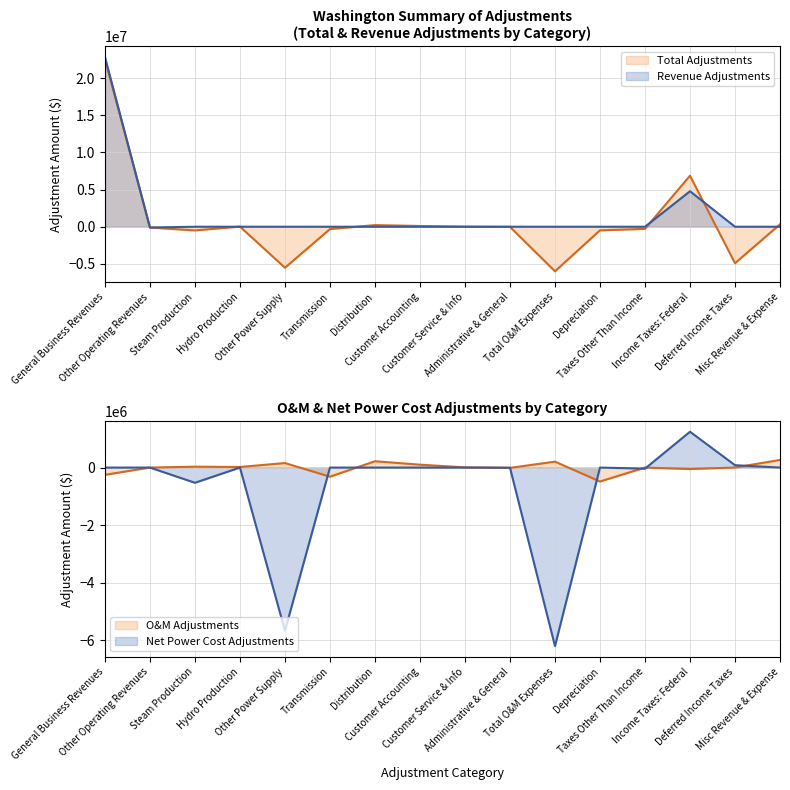

What are all the series names shown in the legend?

Total Adjustments, Revenue Adjustments, O&M Adjustments, Net Power Cost Adjustments